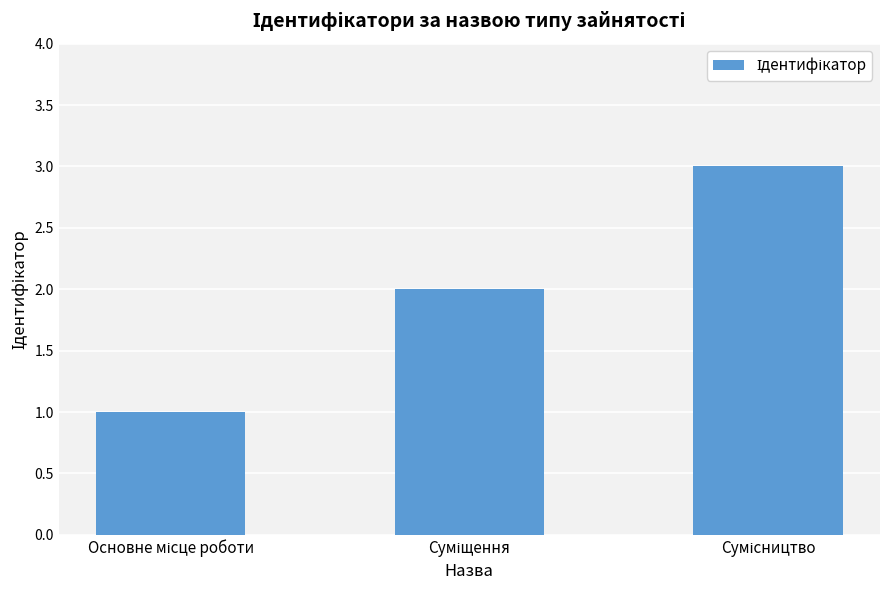

What is the sum of all values?

6